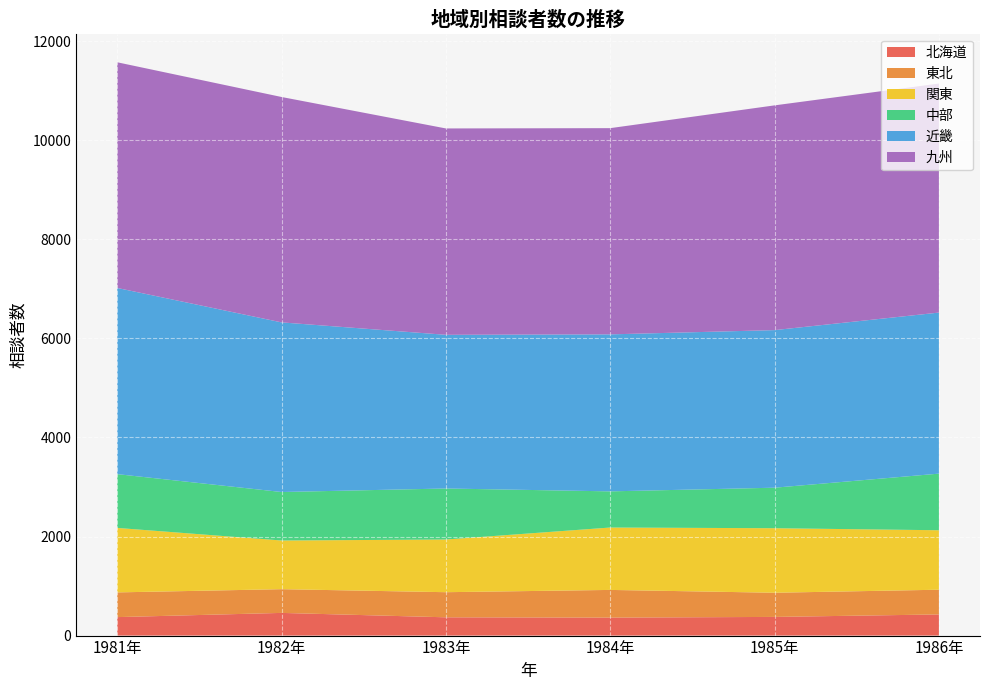

Reading right to left, transcribe all the data shown in this chart.

北海道: 1986年=427	1985年=377	1984年=363	1983年=369	1982年=458	1981年=373
東北: 1986年=499	1985年=488	1984年=559	1983年=507	1982年=479	1981年=499
関東: 1986年=1201	1985年=1303	1984年=1260	1983年=1064	1982年=983	1981年=1302
中部: 1986年=1143	1985年=818	1984年=730	1983年=1030	1982年=979	1981年=1086
近畿: 1986年=3252	1985年=3182	1984年=3170	1983年=3103	1982年=3425	1981年=3759
九州: 1986年=4625	1985年=4538	1984年=4164	1983年=4167	1982年=4551	1981年=4557